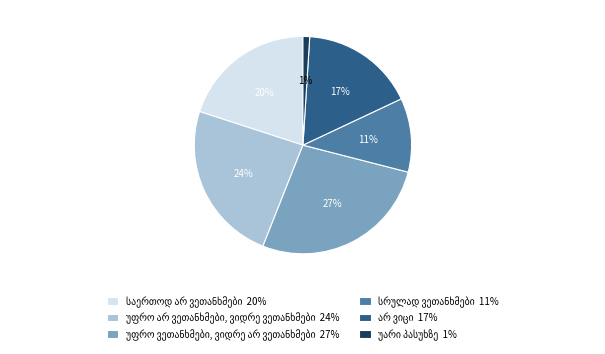

To the nearest percent, what is the difference between the largest and smallest slice percentages?

26%